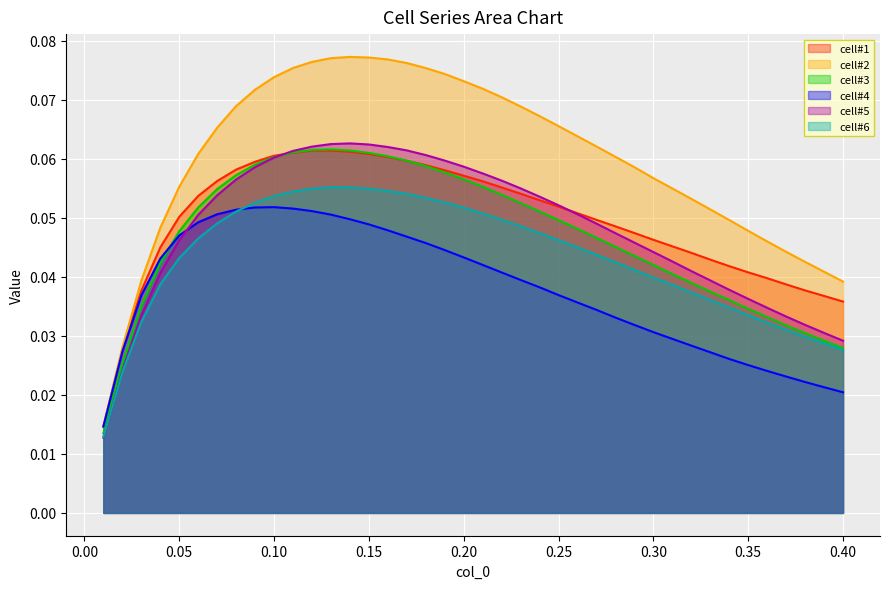

Which series has the largest total across all categories?

cell#2